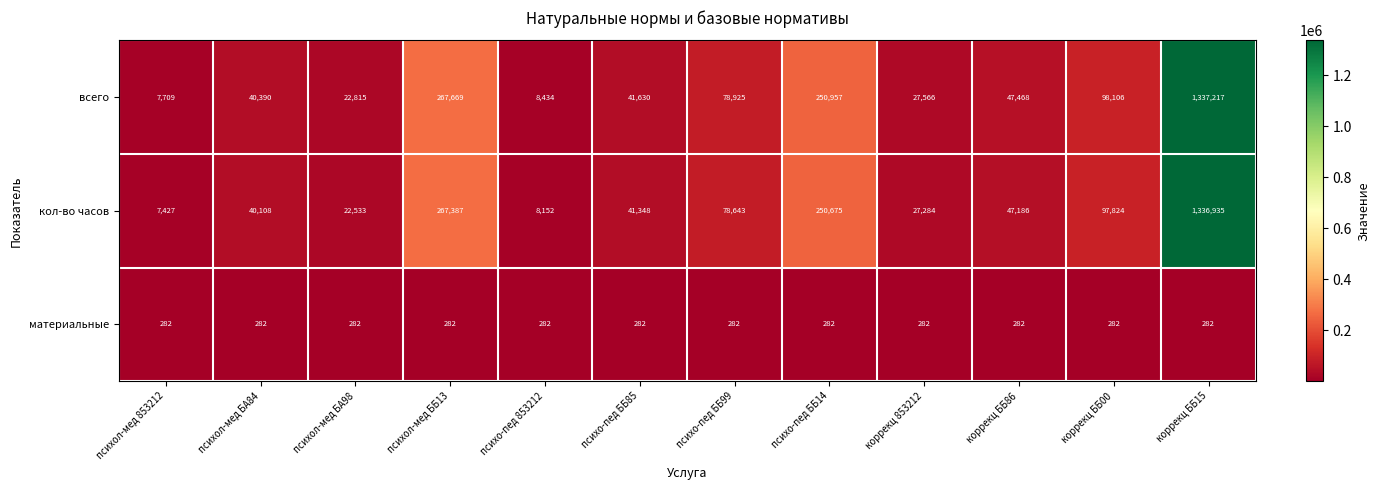

What is the difference between the всего values at психо-пед ББ14 and коррекц ББ15?

1086260